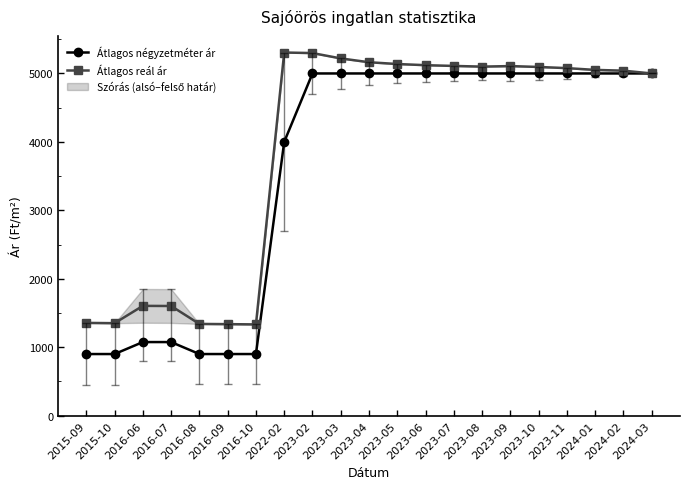

True or false: Átlagos reál ár and Átlagos négyzetméter ár cross at least once.

False